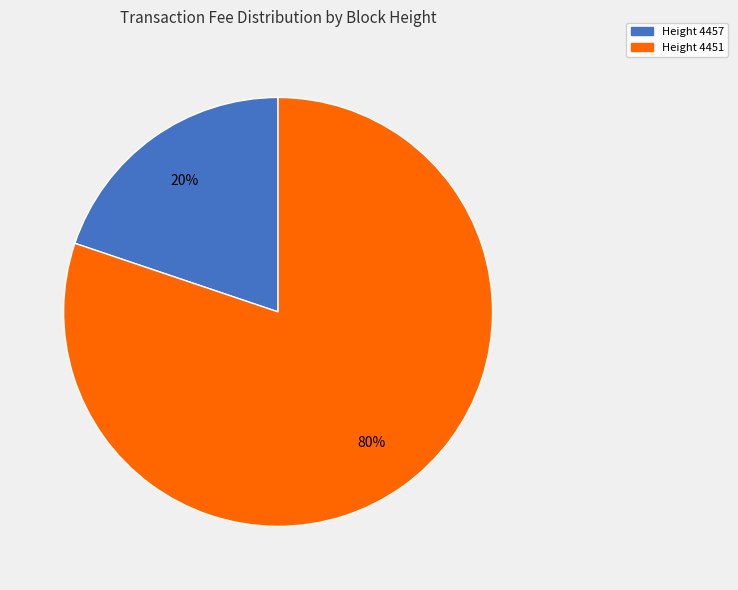

Is the sum of Height 4451 and Height 4457 greater than half?

Yes